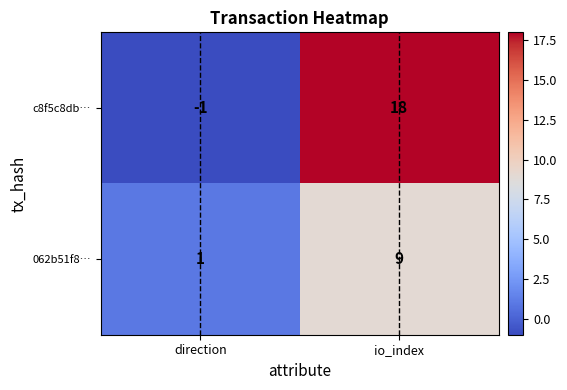

At which label is c8f5c8db… closest to 8?

direction